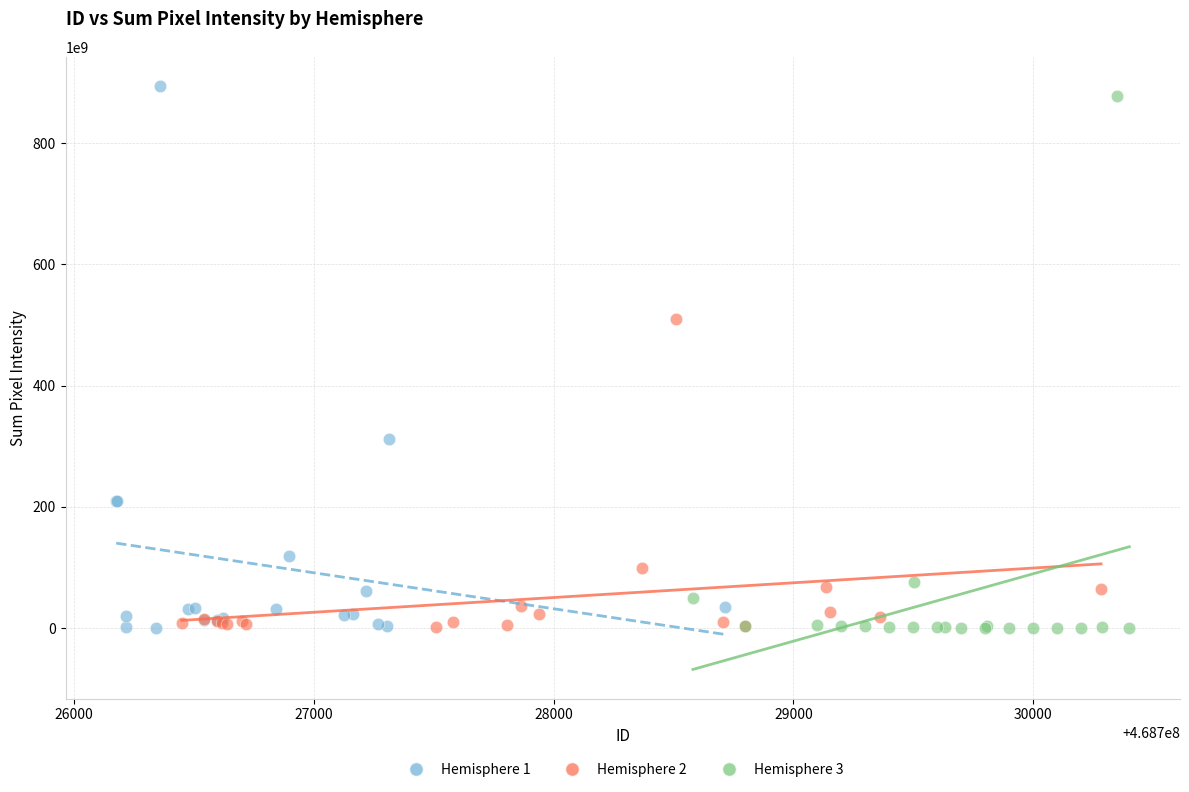

Which series has the widest spread of Y values?

Hemisphere 1